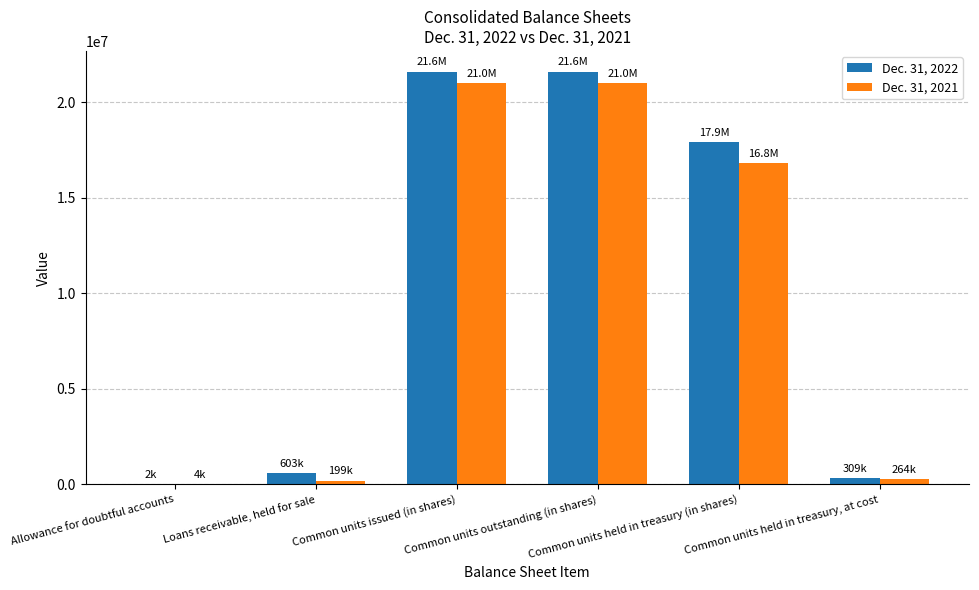

What is the difference between the Dec. 31, 2021 values at Common units held in treasury, at cost and Common units issued (in shares)?

20753725